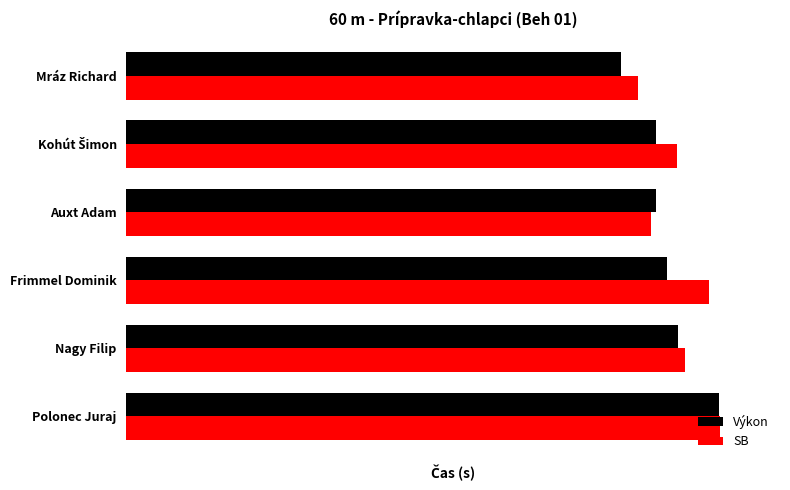

What are all the series names shown in the legend?

Výkon, SB